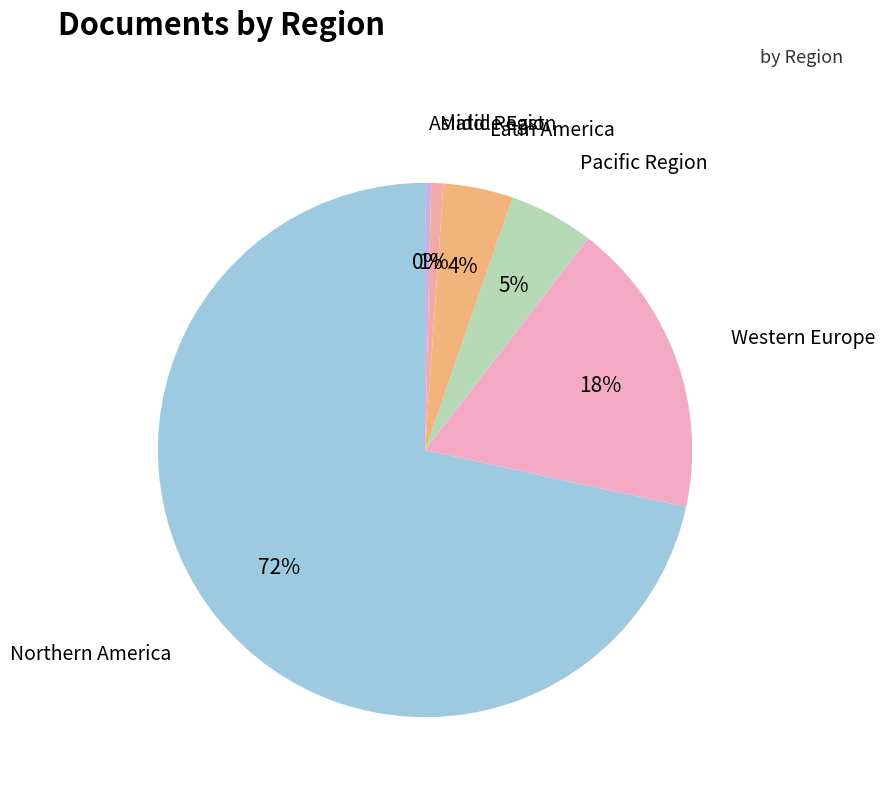

To the nearest percent, what percentage of the pie is Pacific Region?

5%